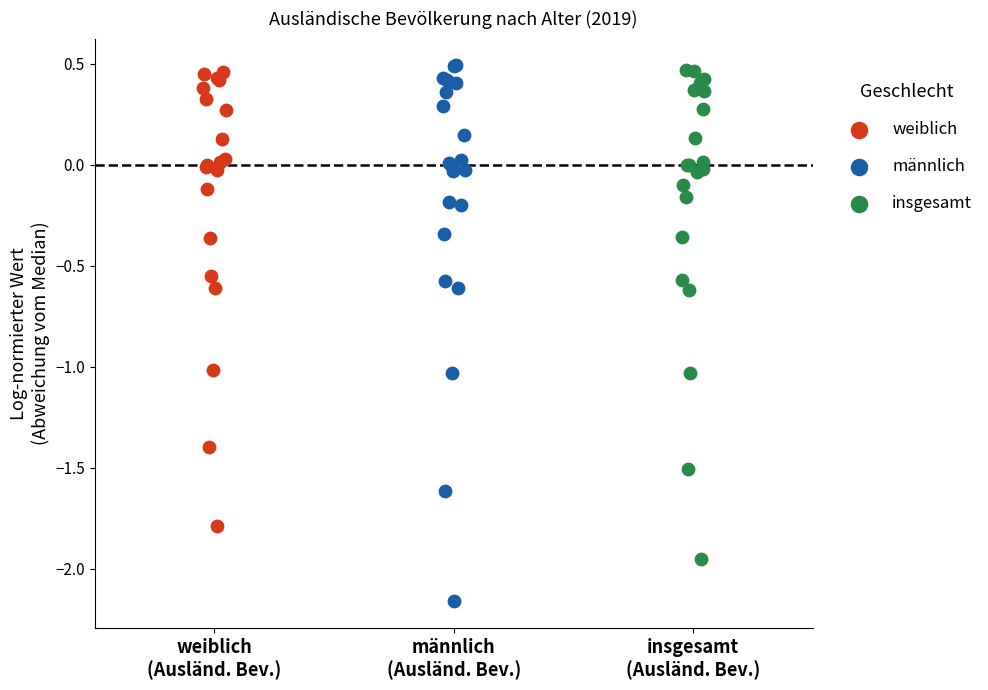

Which series has the largest Y range (max minus min)?

männlich